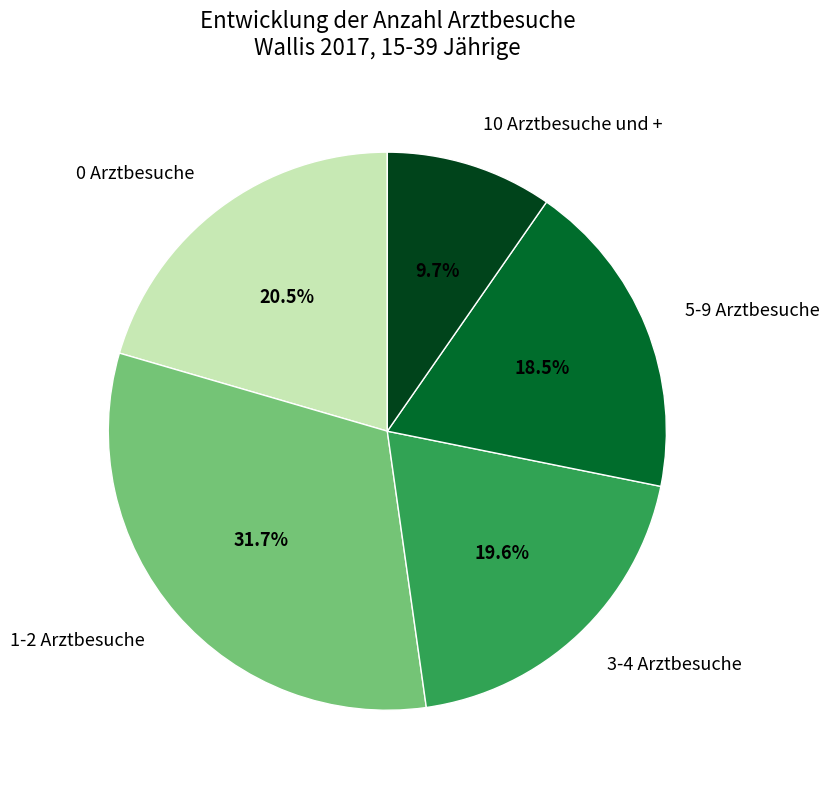

Which slice is the largest?

1-2 Arztbesuche